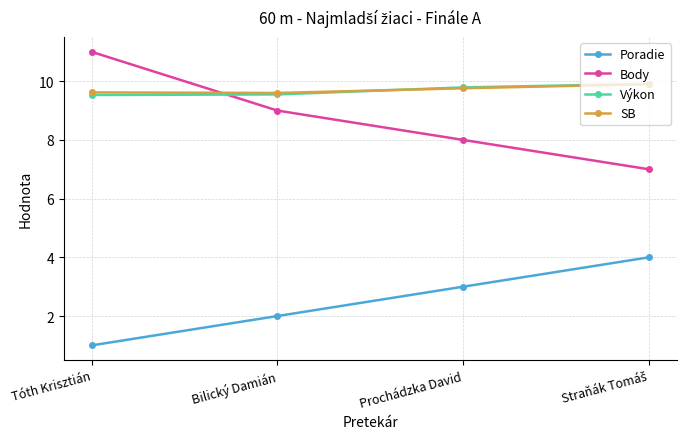

What is the spread (max minus min) of values at Tóth Krisztián?

10.0